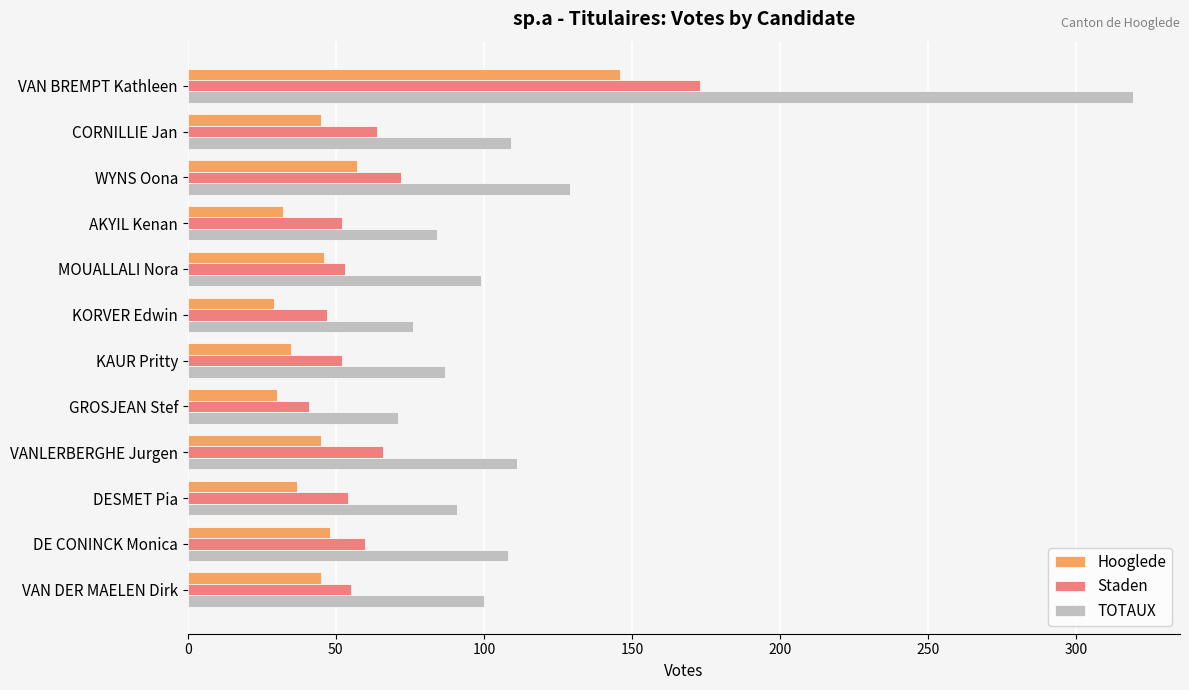

What is the difference between the Staden values at MOUALLALI Nora and VAN BREMPT Kathleen?

120